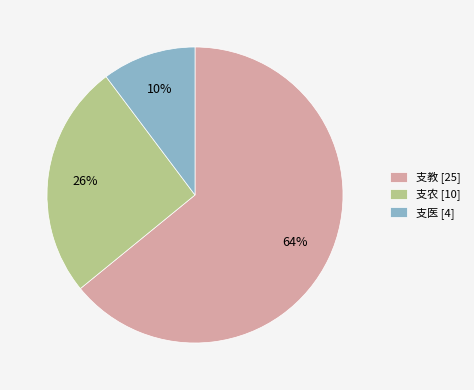

Rank the categories by value from highest to lowest.

支教, 支农, 支医